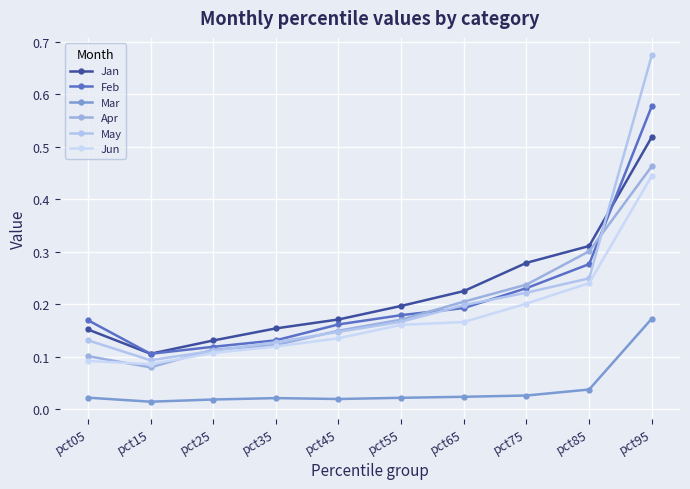

How many distinct data groups are displayed?

6